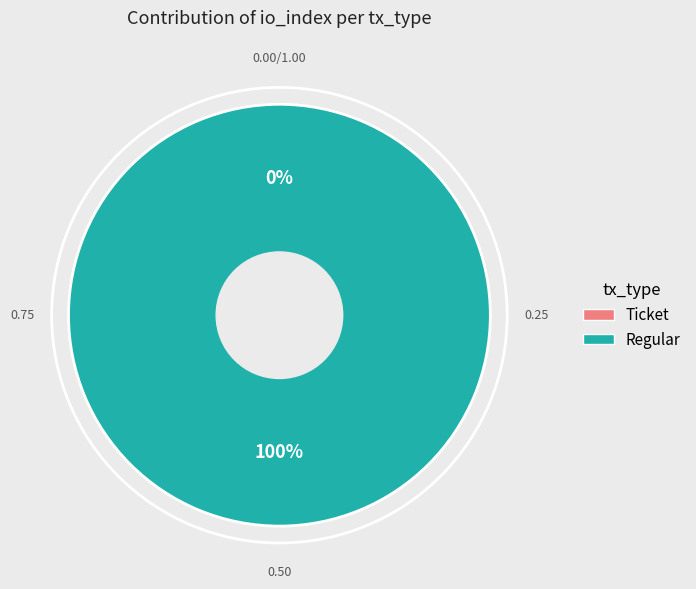

Does any single category account for the majority?

Yes